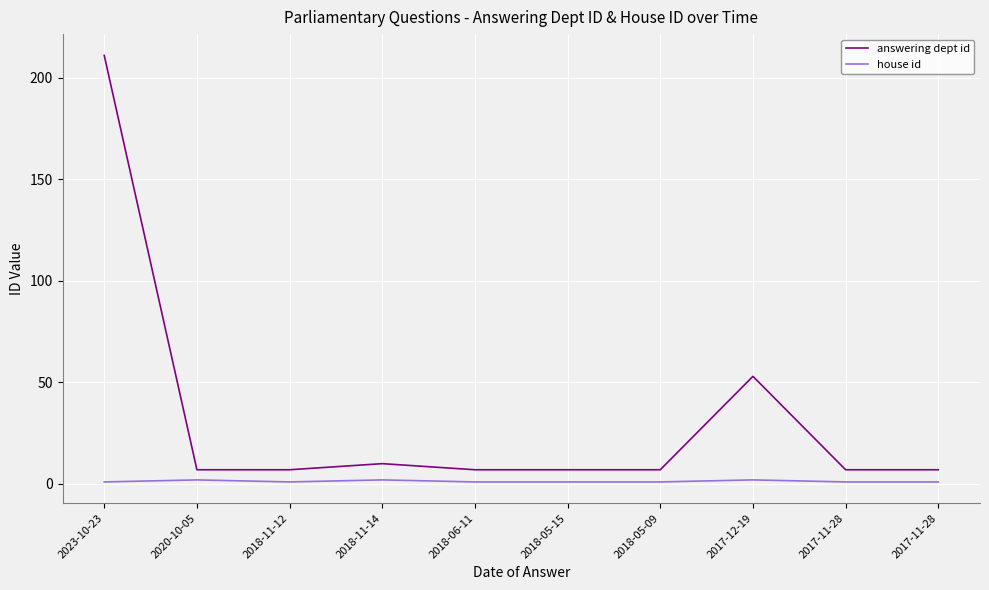

What is the greatest value displayed?

211